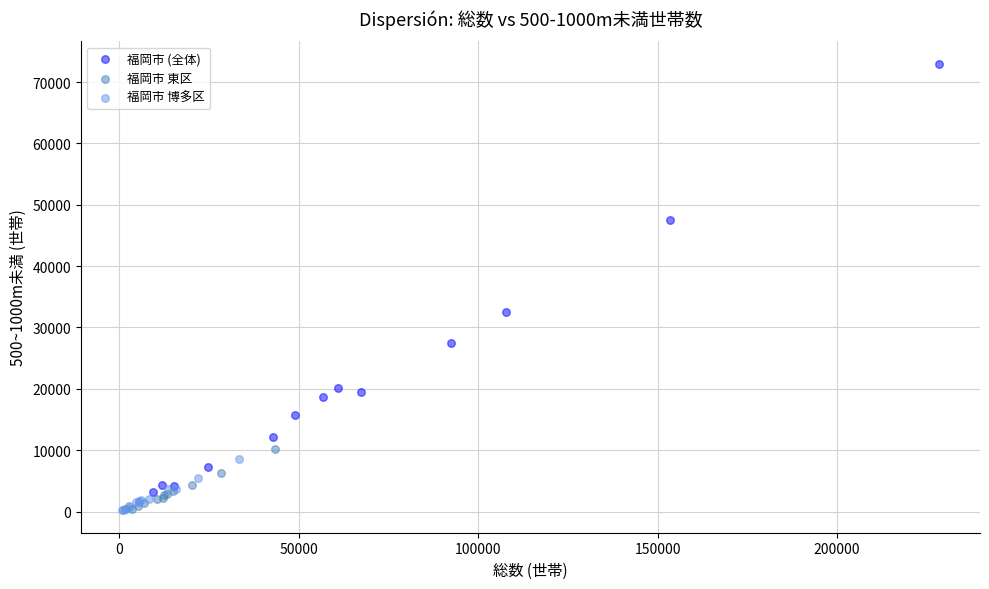

What are all the series names shown in the legend?

福岡市 (全体), 福岡市 東区, 福岡市 博多区